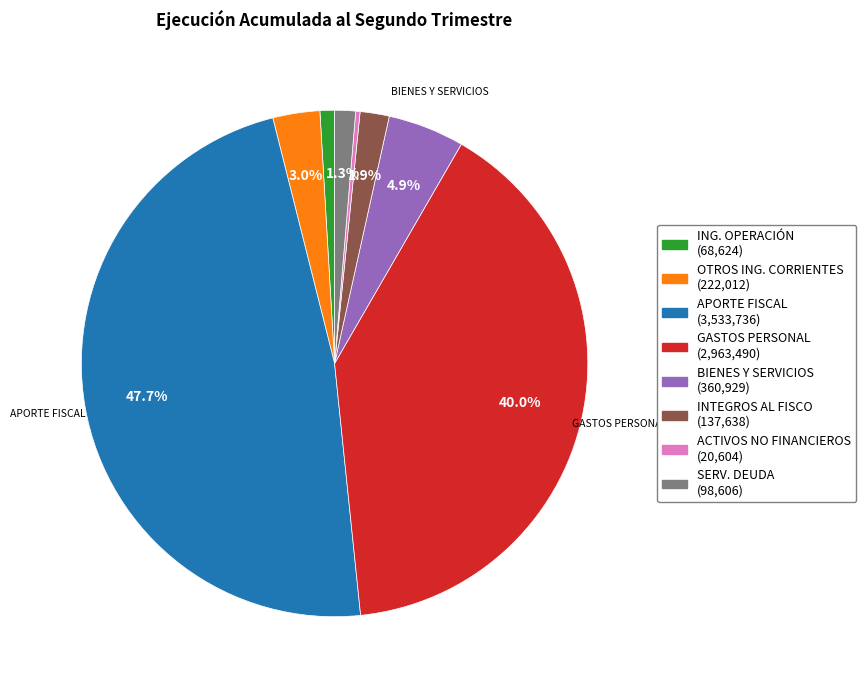

Is there any slice that represents more than half of the pie?

No